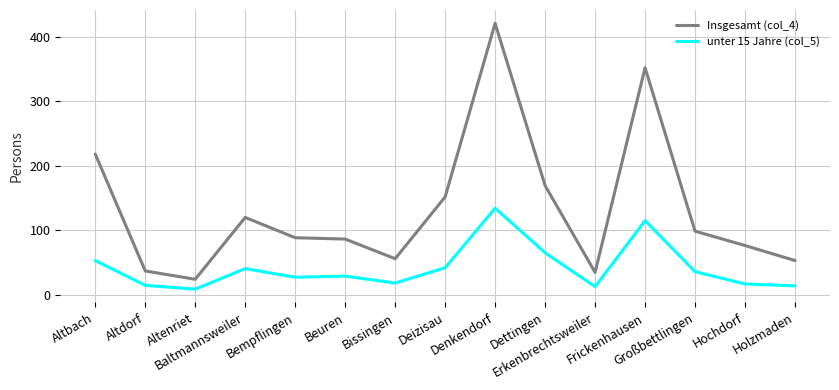

Does the chart have visible grid lines?

Yes